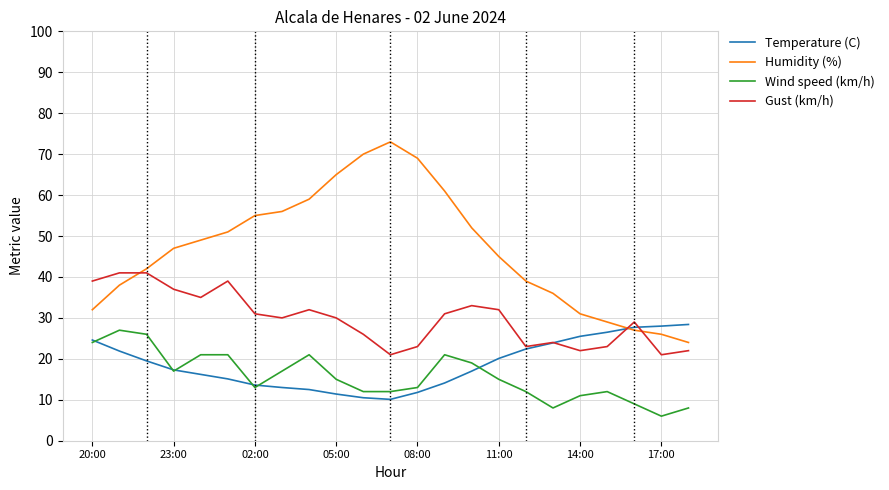

How many lines are shown in the chart?

4